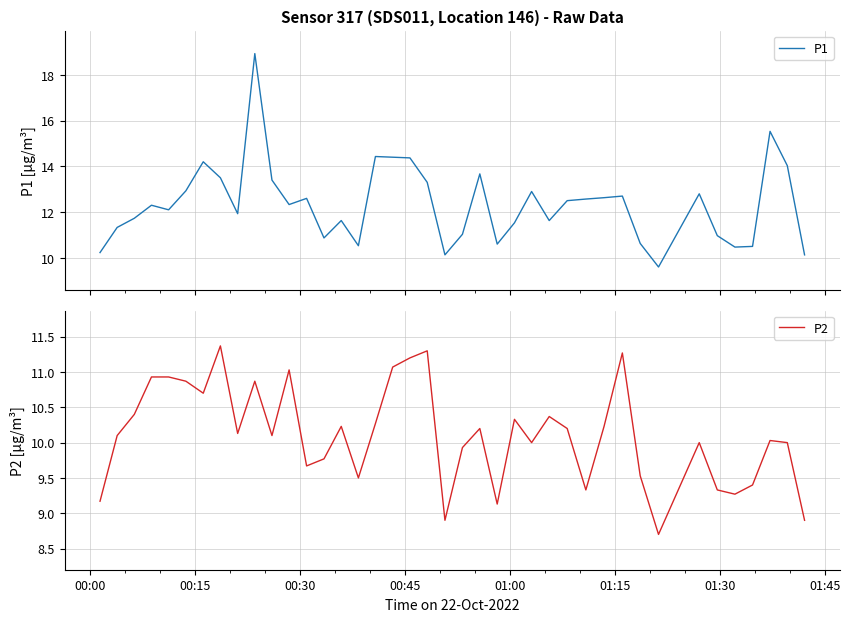

True or false: P1 and P2 intersect in this chart.

False